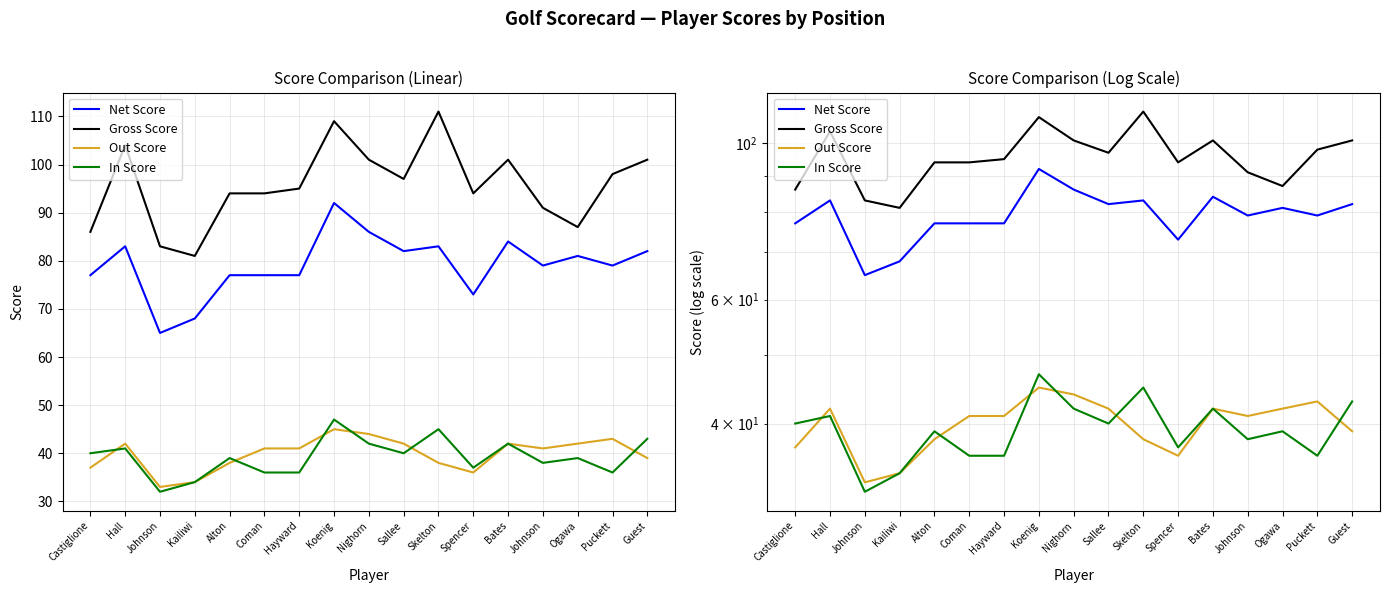

The value of In Score at Spencer is 37. True or false?

True